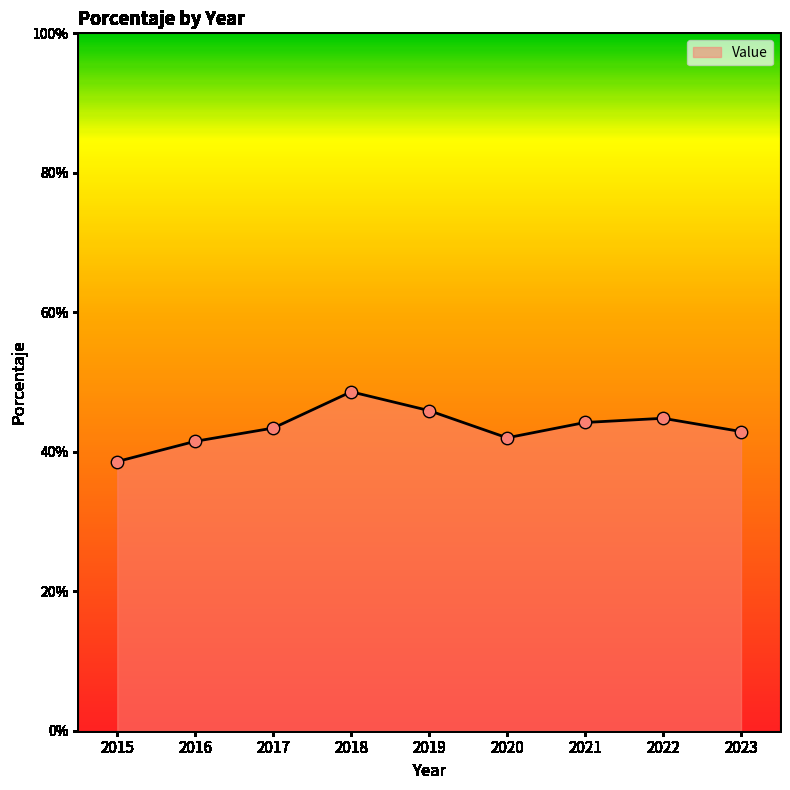

Between 2019 and 2016, which is larger?

2019